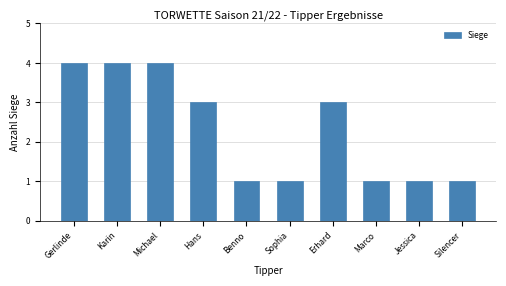

At which label does the data first exceed 3?

Gerlinde